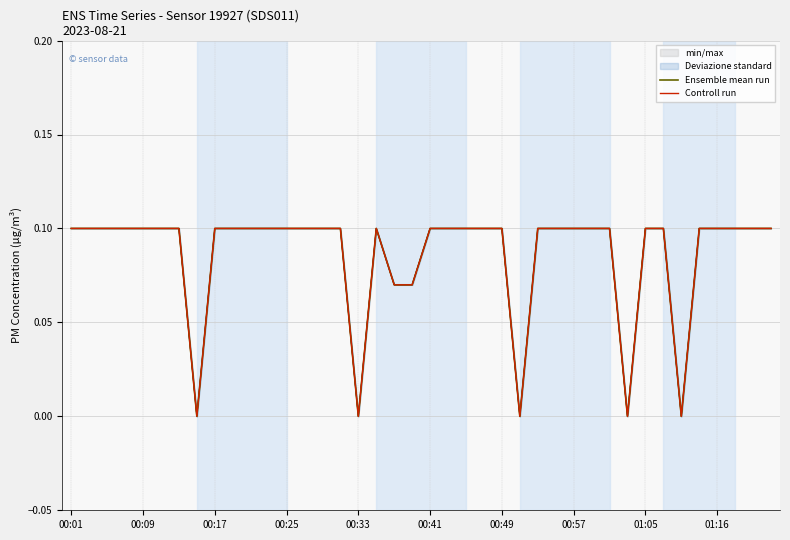

Count the Controll run values in the range 0 to 1.

40